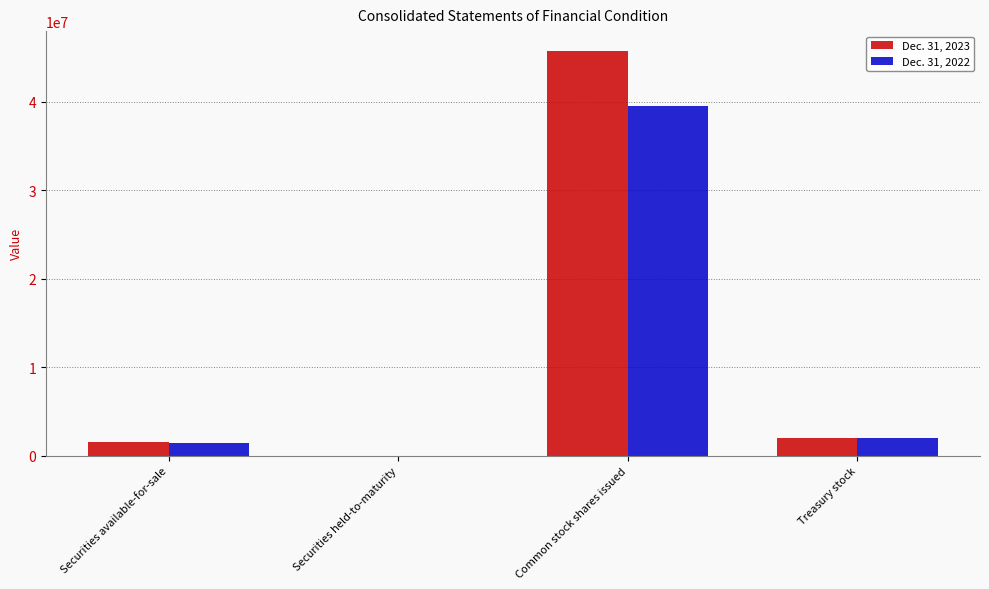

Is it true that Dec. 31, 2023 equals 1950185 at Treasury stock?

True